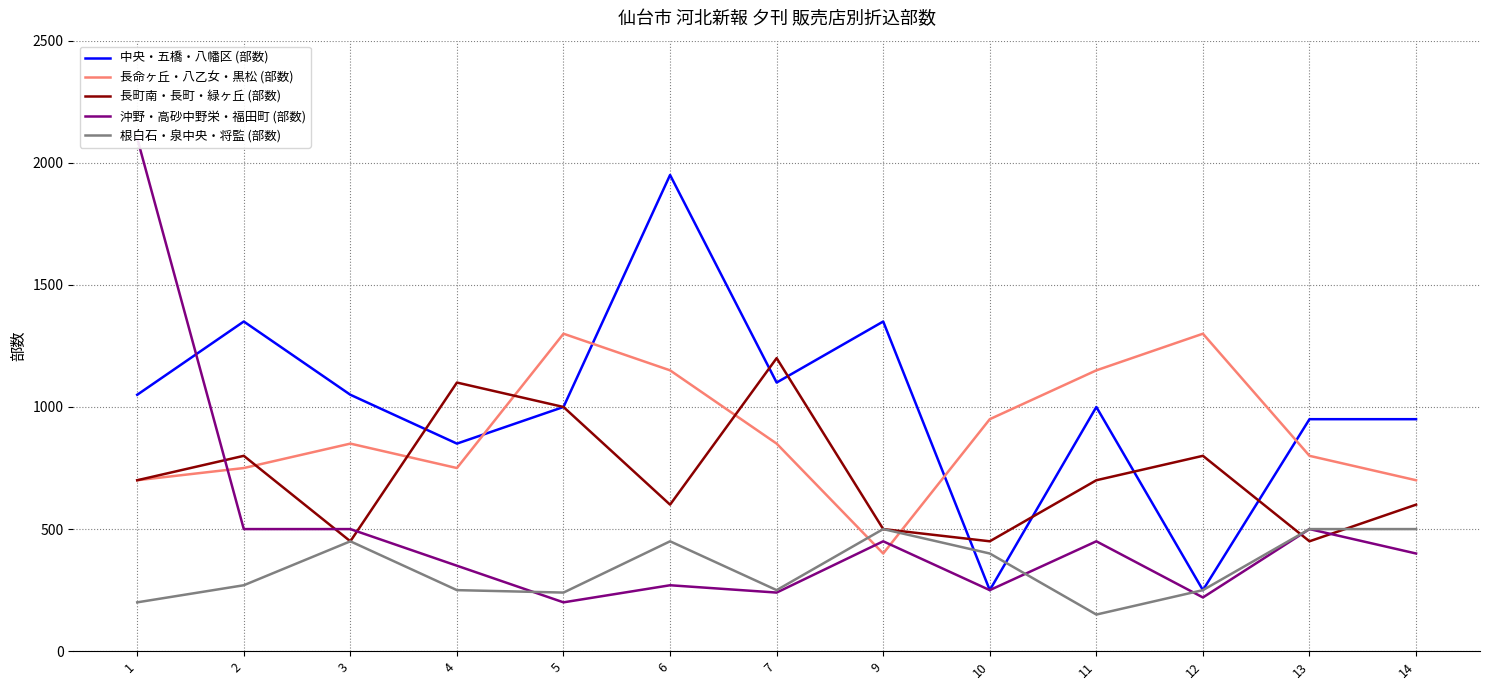

Is it true that 沖野・高砂中野栄・福田町 (部数) equals 3536 at 1?

False